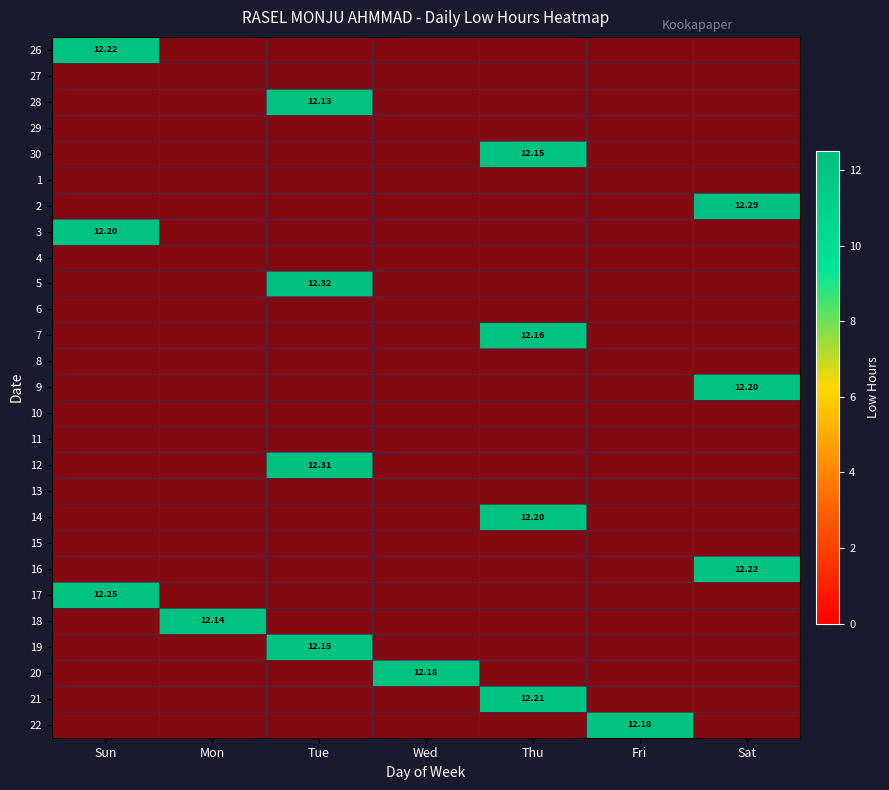

What is the maximum value shown in the chart?

12.3